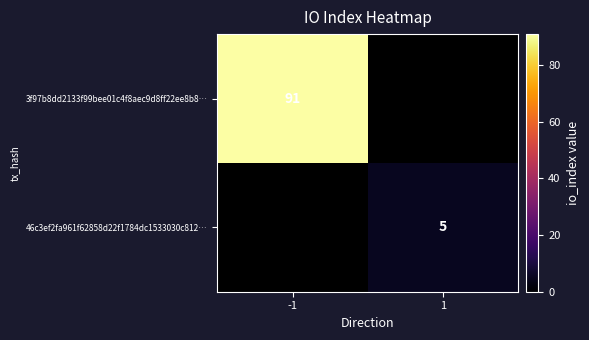

Is the value of 3f97b8dd2133f99bee01c4f8aec9d8ff22ee8b8… at -1 greater than the value of 46c3ef2fa961f62858d22f1784dc1533030c812… at 1?

Yes